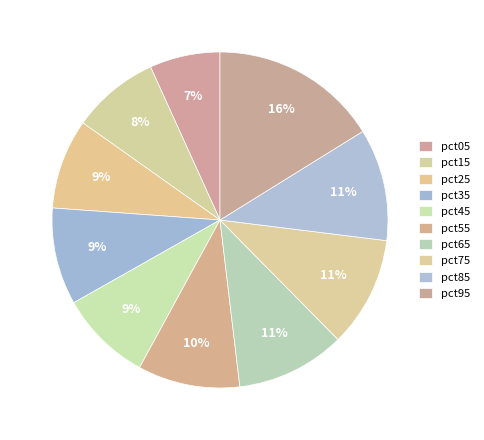

Count the number of slices in the pie.

10